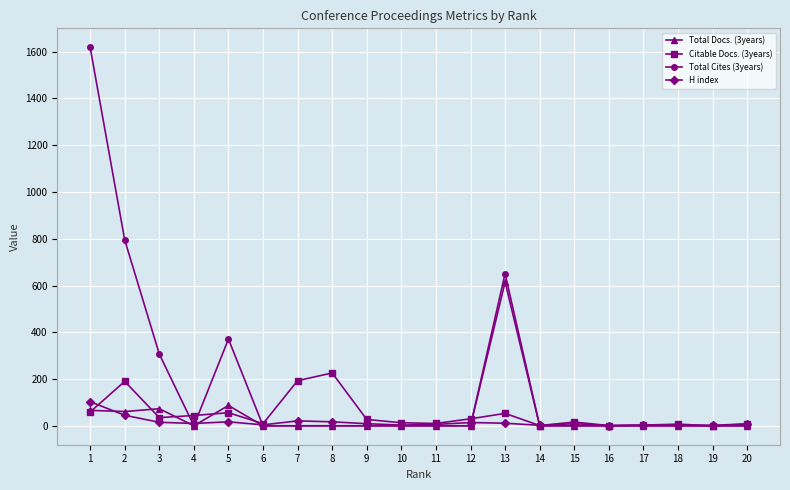

List the series in order of their peak value, highest first.

Total Cites (3years), Total Docs. (3years), Citable Docs. (3years), H index